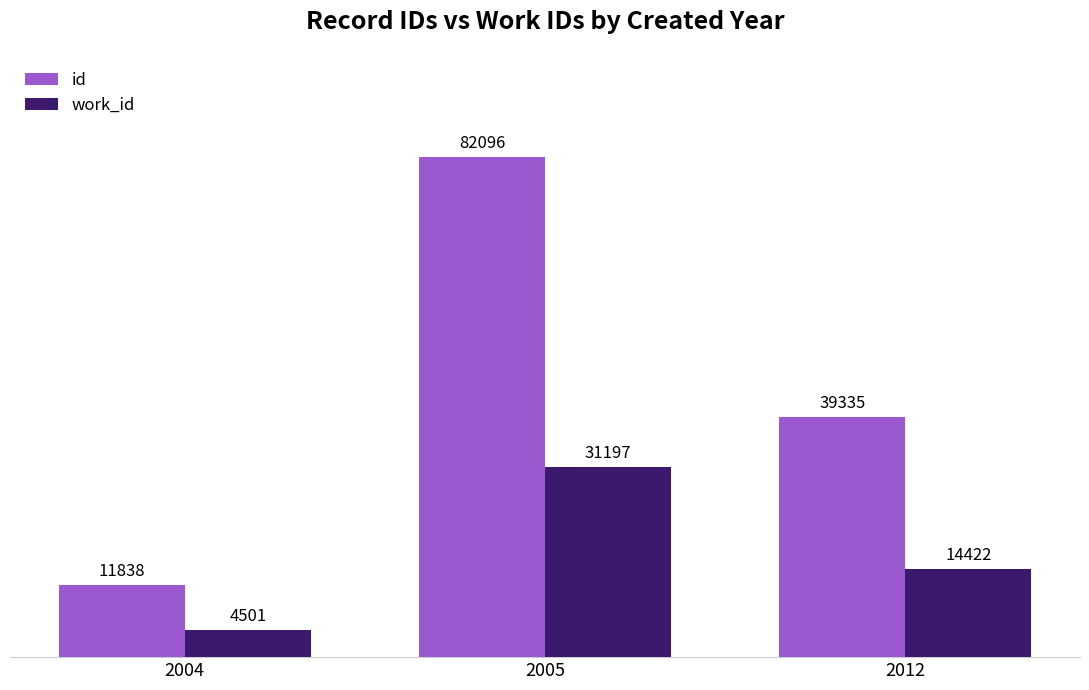

Is it true that work_id equals 4501 at 2004?

True